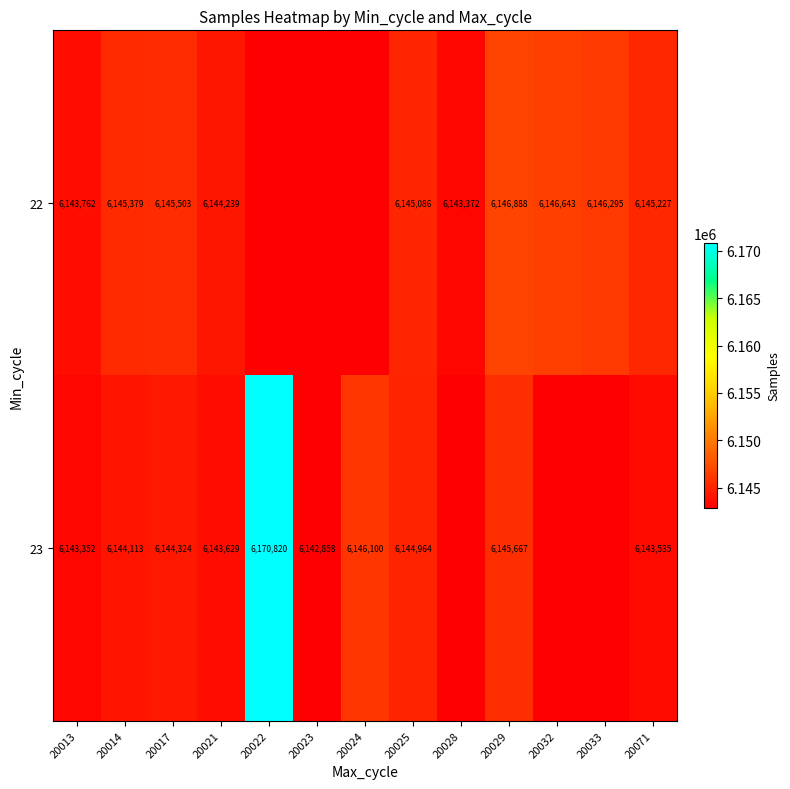

Between 20033 and 20029, which is larger?

20029